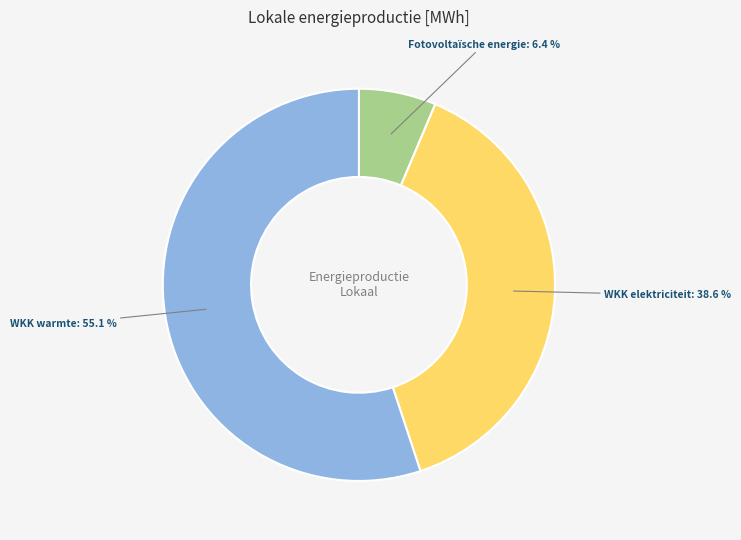

Is there a majority slice in this chart?

Yes